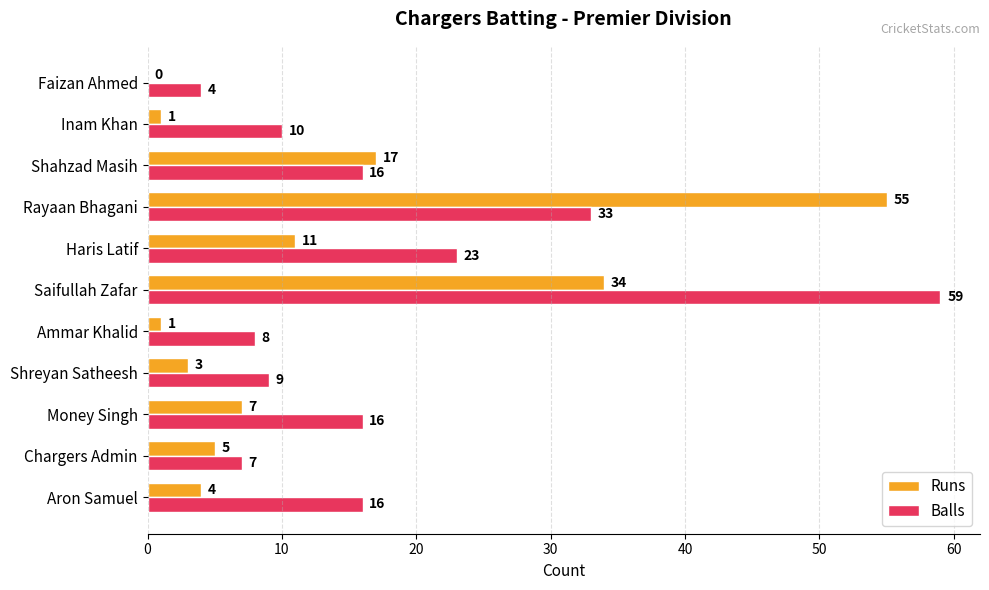

True or false: Runs has a value of 17 at Shahzad Masih.

True